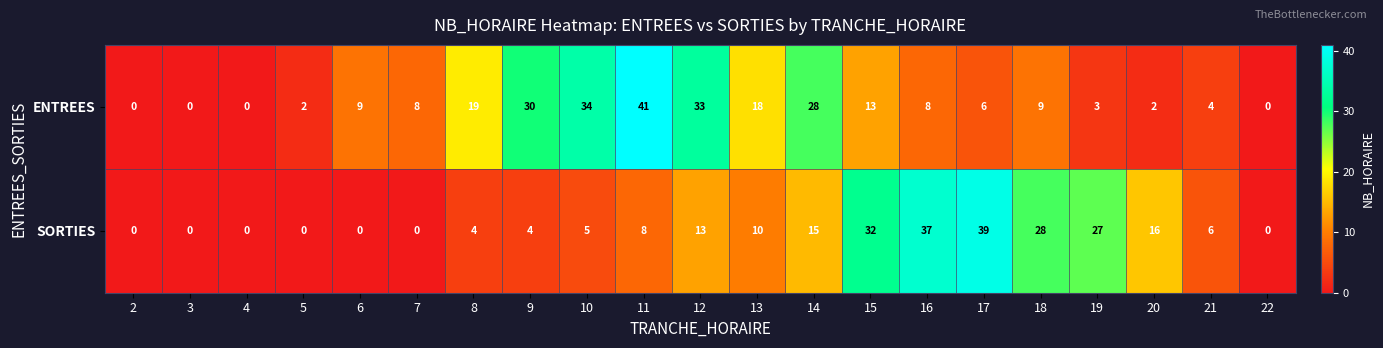

Which category has the highest value across all series?

11